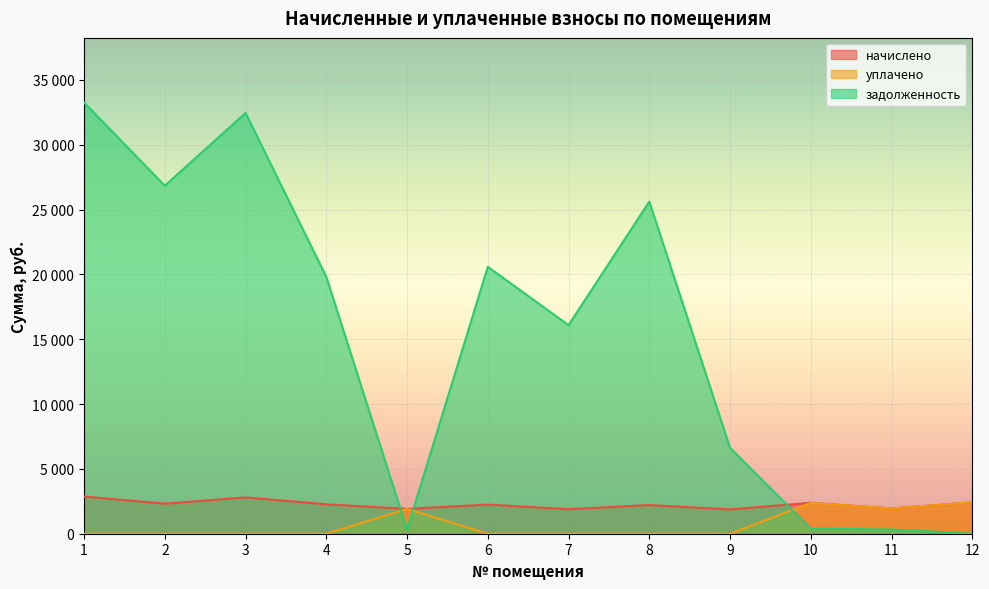

What are all the series names shown in the legend?

начислено, уплачено, задолженность